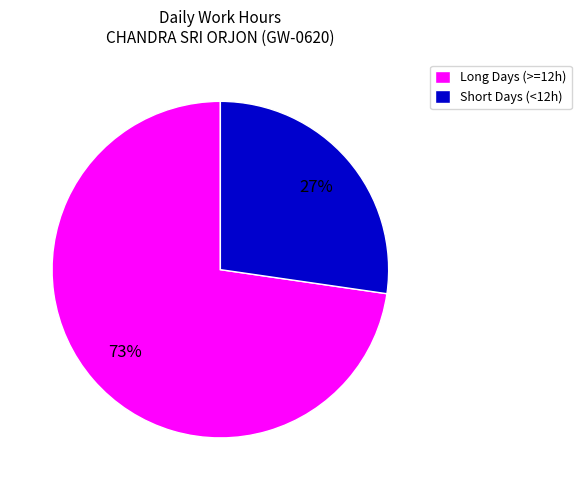

Count the number of slices in the pie.

2